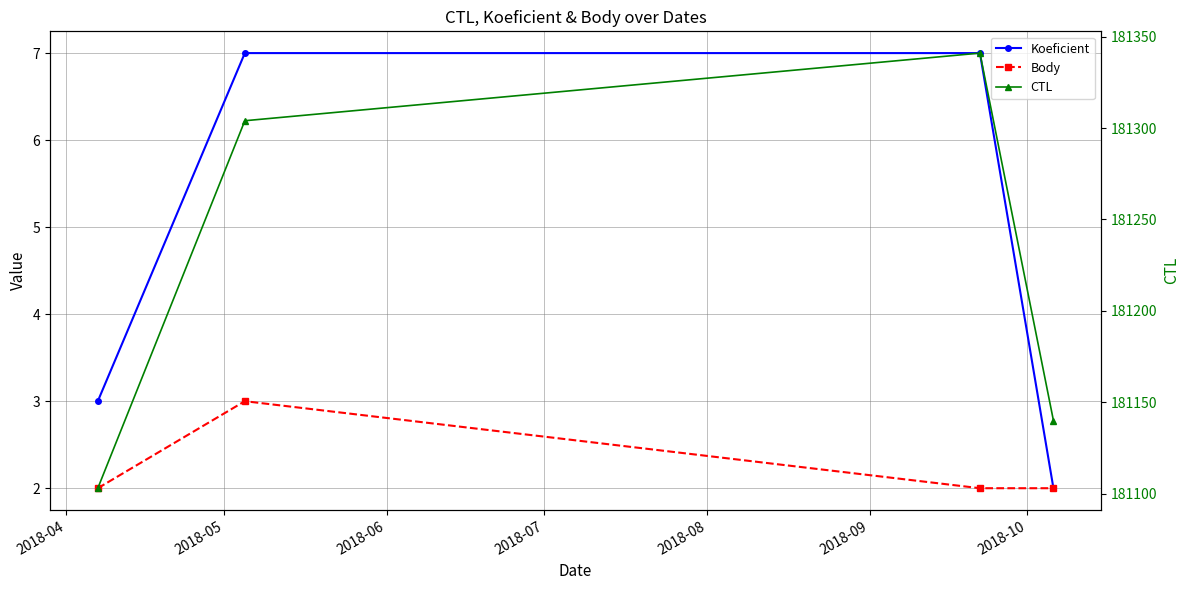

True or false: Koeficient and CTL cross at least once.

False